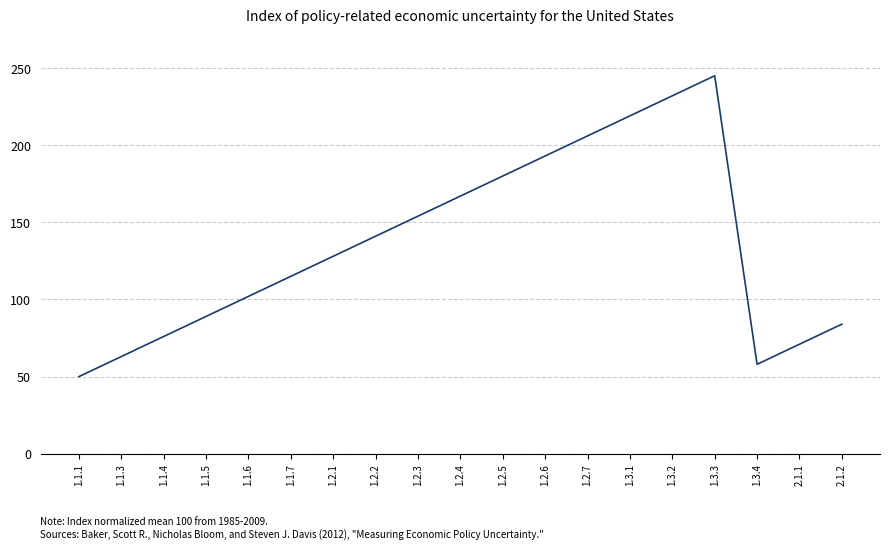

At which label is the value closest to 147?

1.2.2